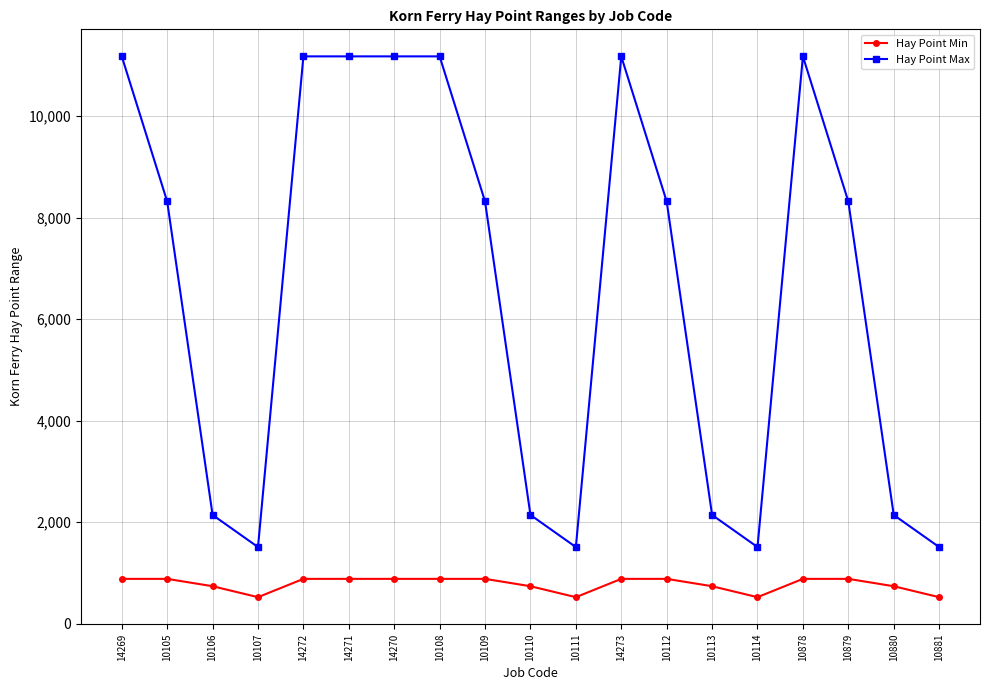

The Hay Point Min series shows 880 at 10879. True or false?

True